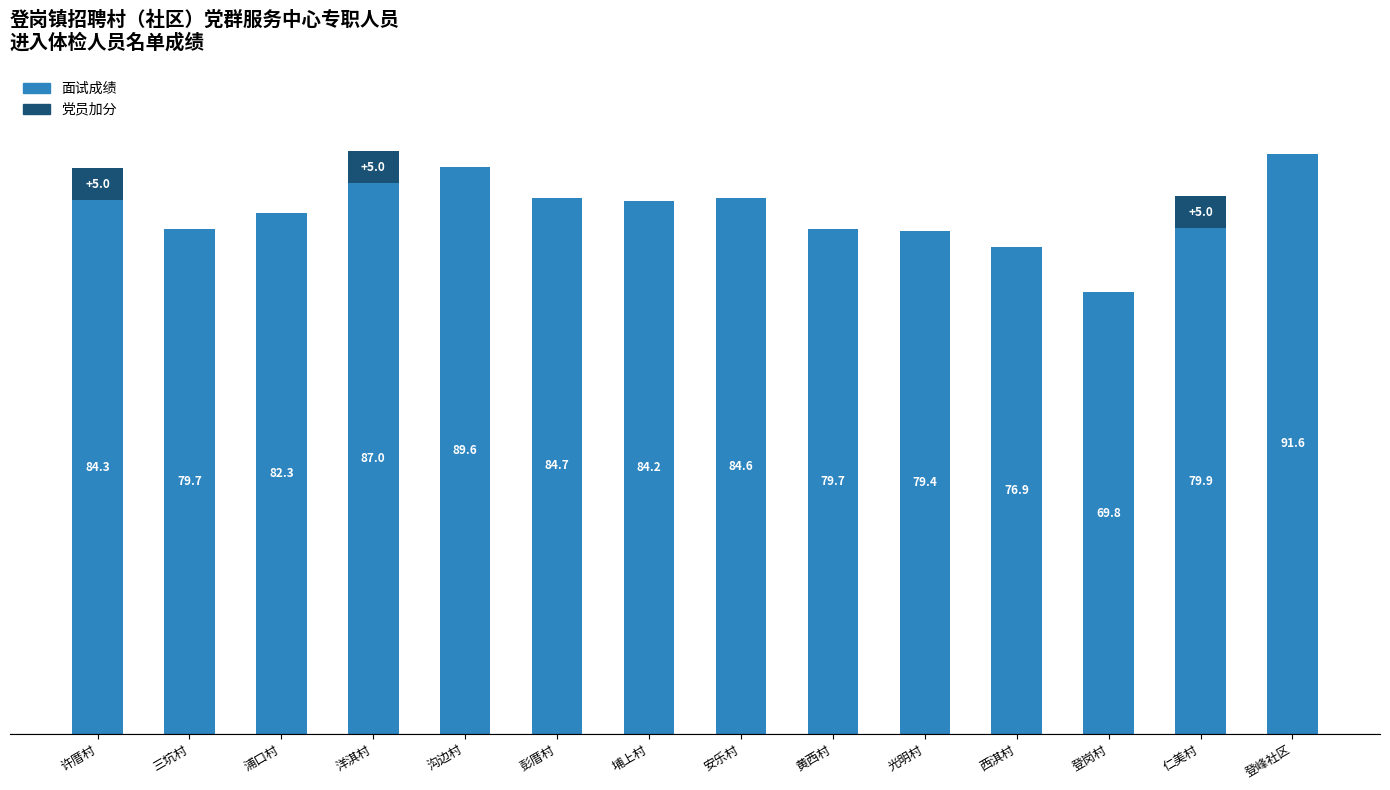

At which category is the sum across all series the highest?

洋淇村